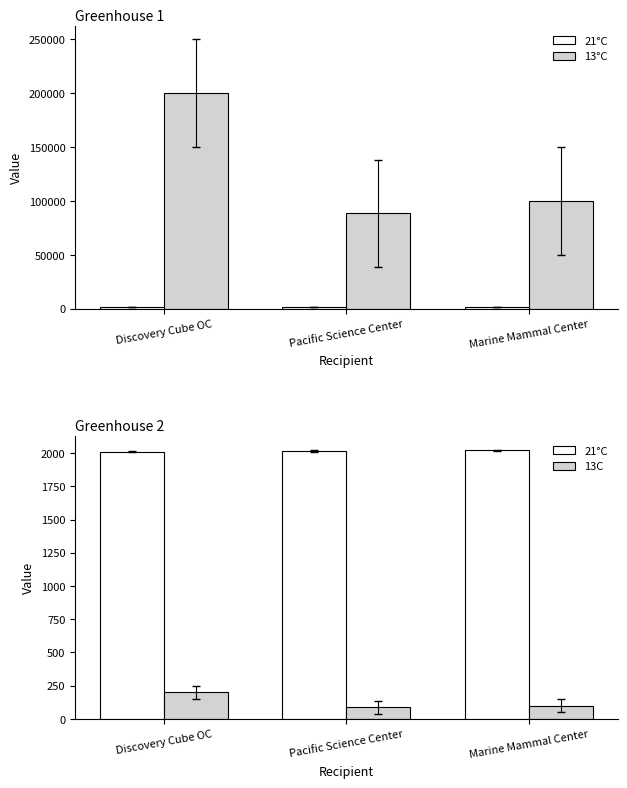

Between Pacific Science Center and Marine Mammal Center, which series saw the biggest shift?

13°C